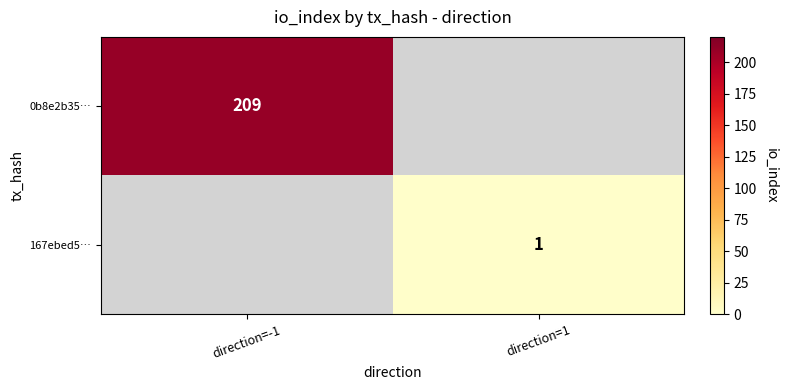

At how many categories does at least one series exceed 203?

1